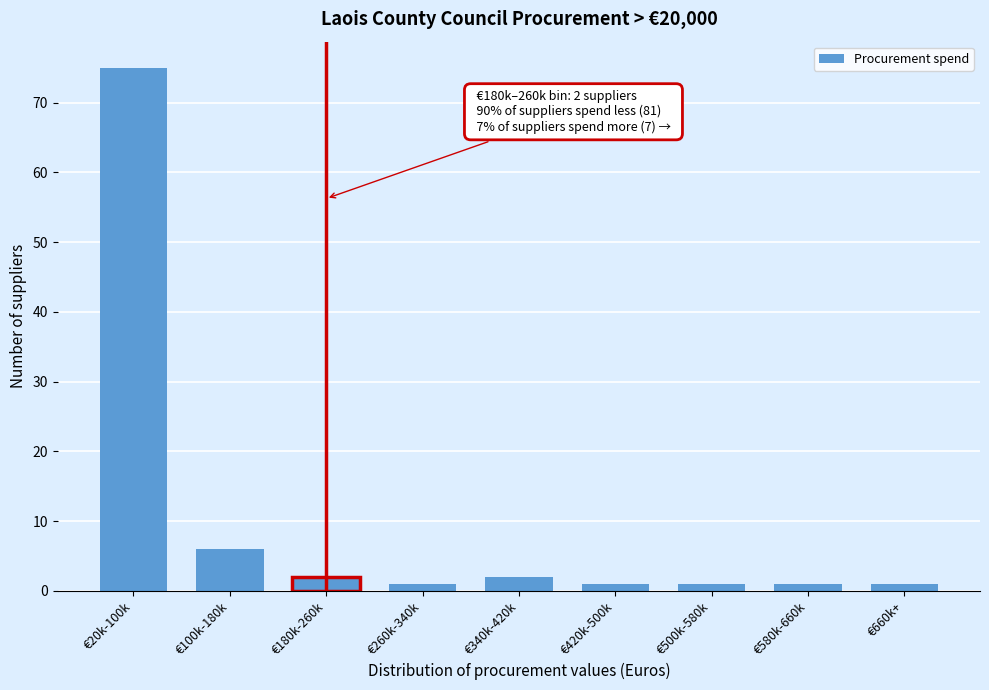

Reading left to right, what are all the values shown in this chart?

75	6	2	1	2	1	1	1	1